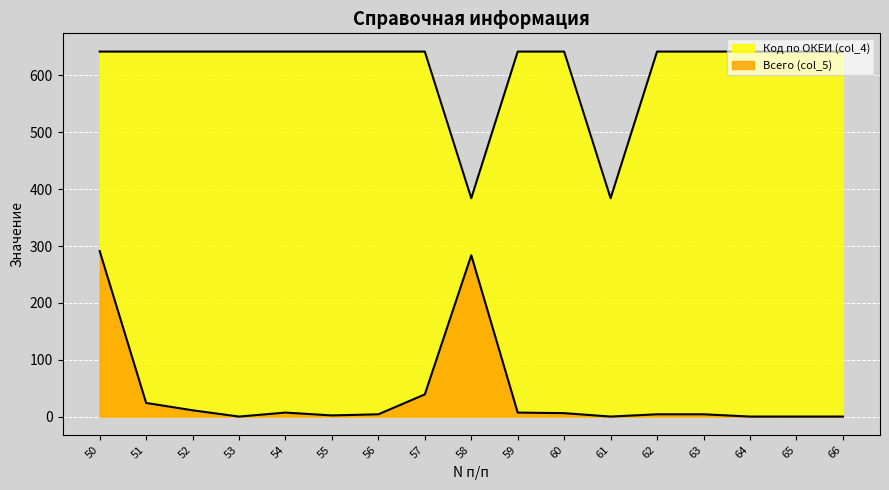

At which category does Всего (col_5) reach its first local peak?

54